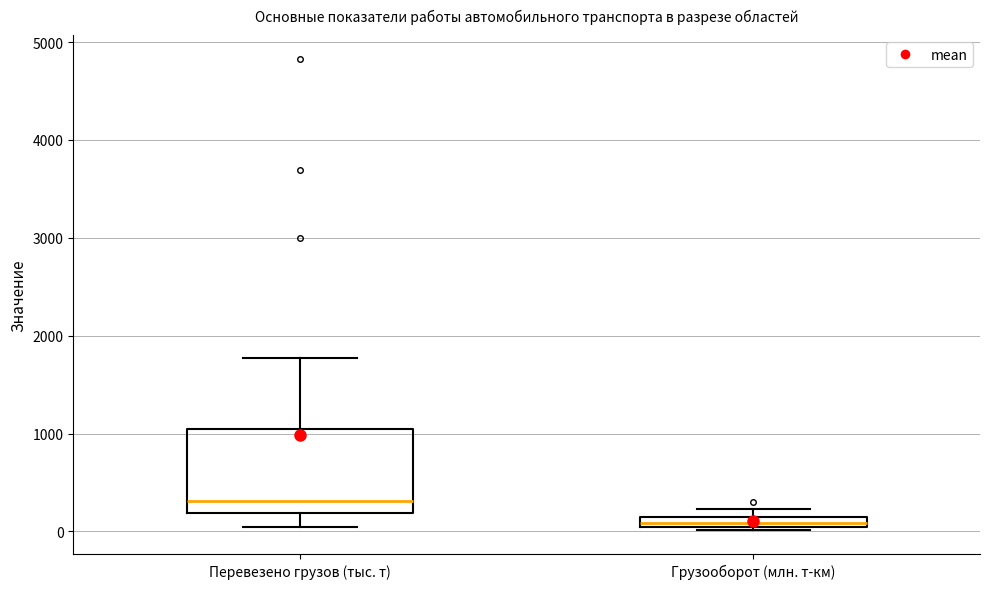

Where does the lower whisker of the box for Перевезено грузов (тыс. т) end on the y-axis? The values are not printed on the chart, so give them approximately, as read against the axis.

0